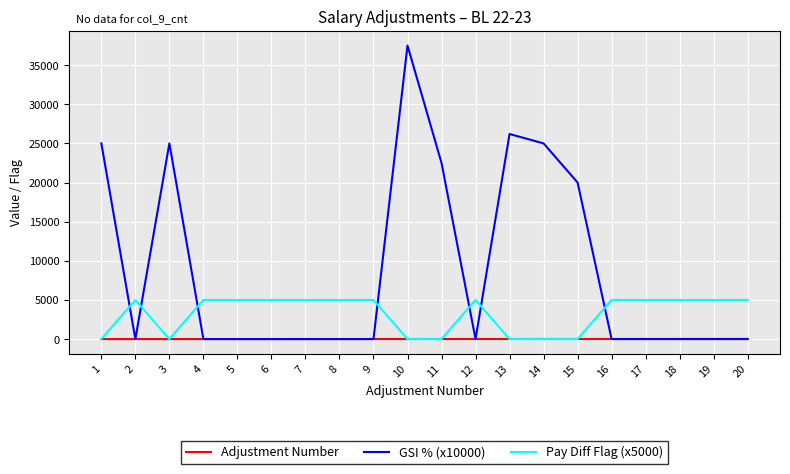

At how many categories does at least one series exceed 11094?

7